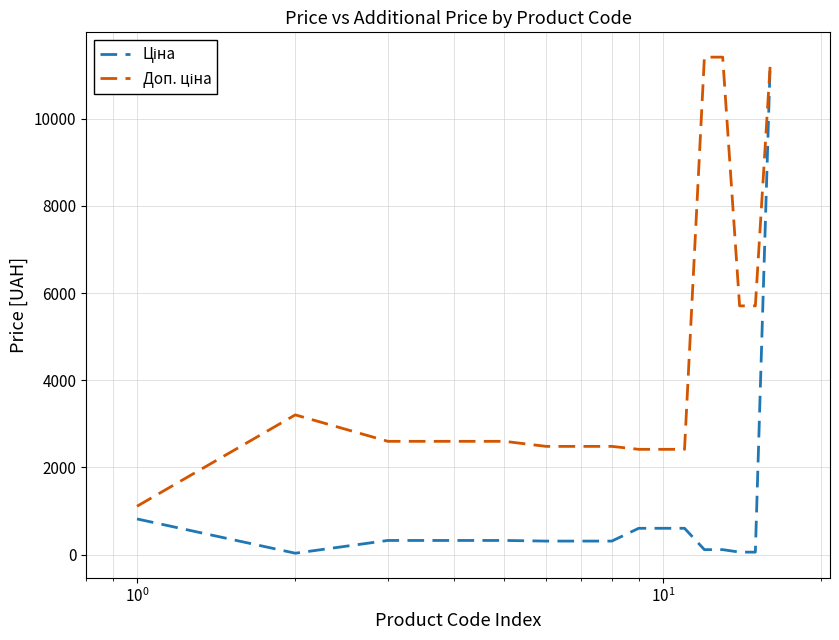

What is the greatest value displayed?

11410.0